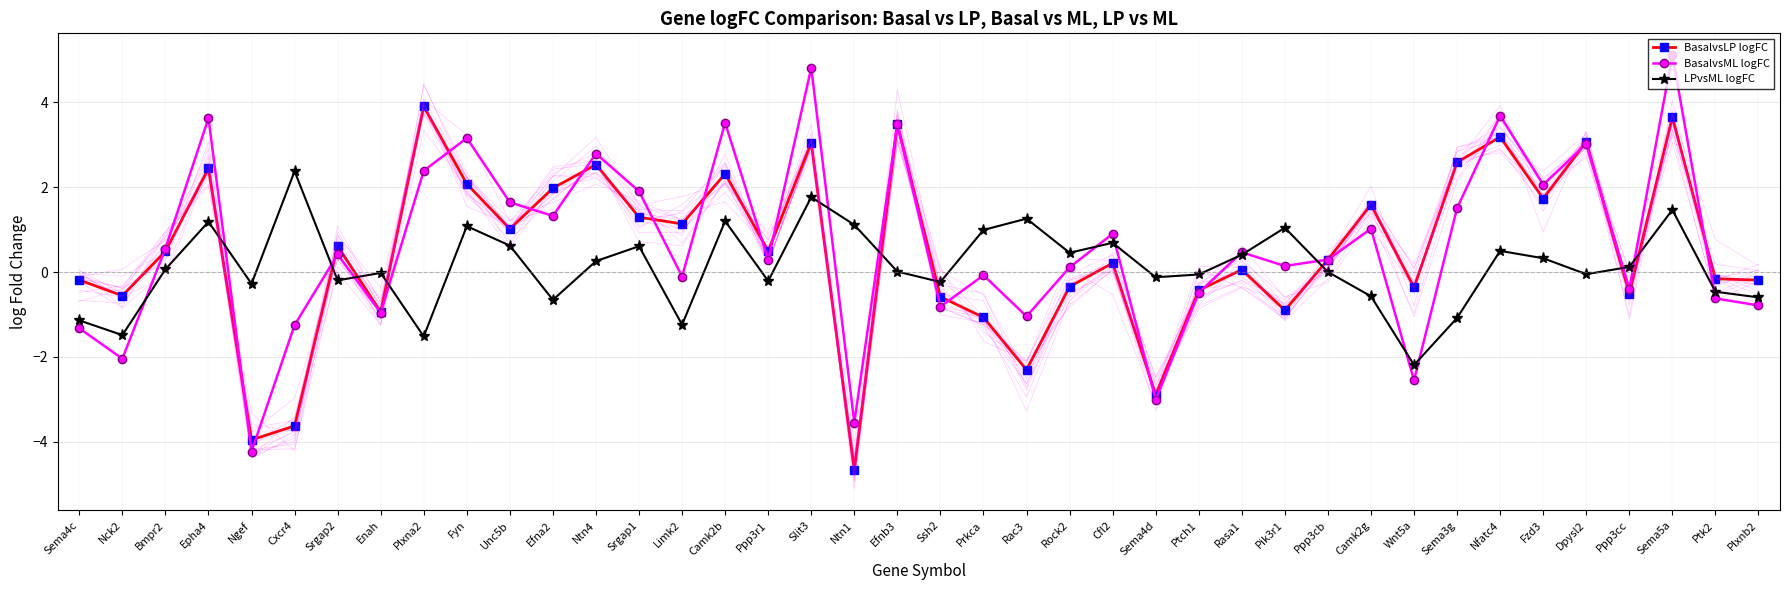

Which series changed the most between Wnt5a and Dpysl2?

BasalvsML logFC